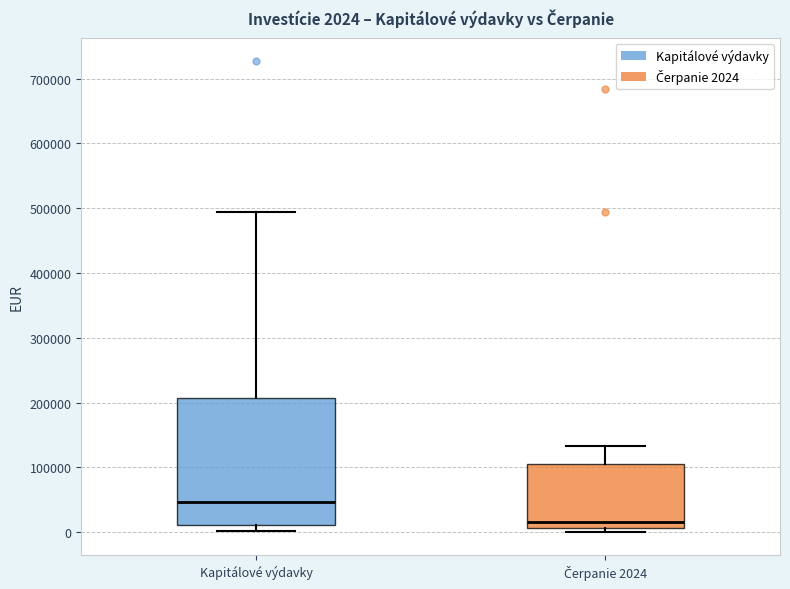

Which box is the tallest, from its lower edge to its upper edge?

Kapitálové výdavky